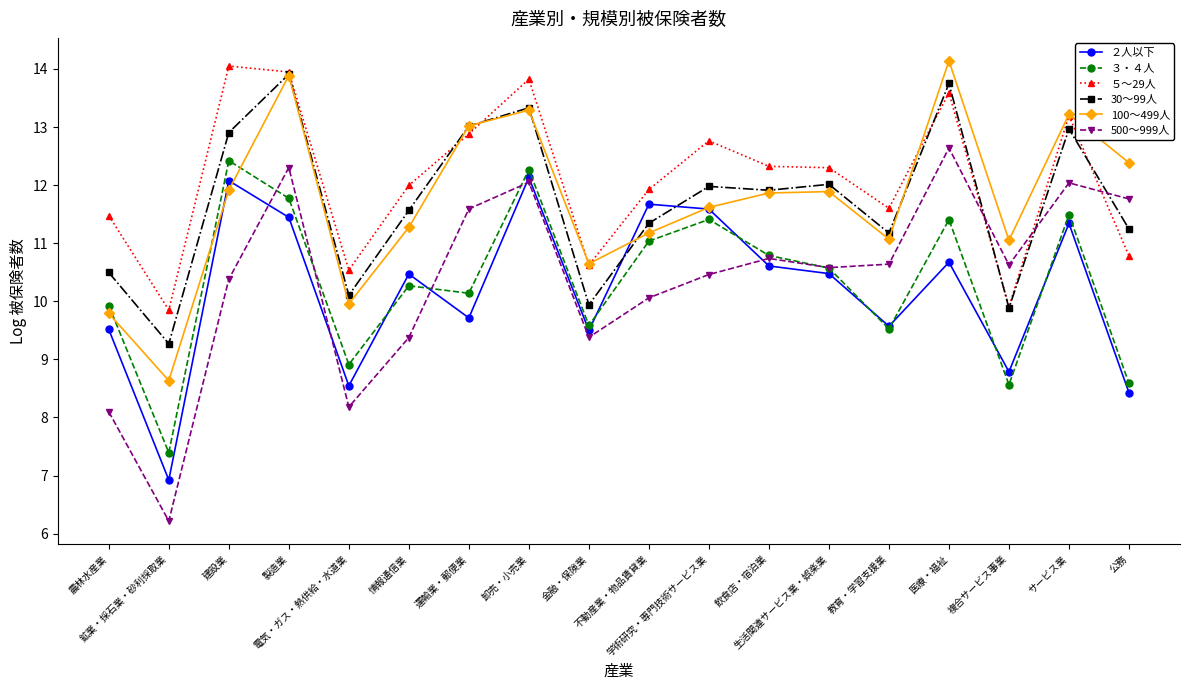

Which series has the largest total across all categories?

５～29人